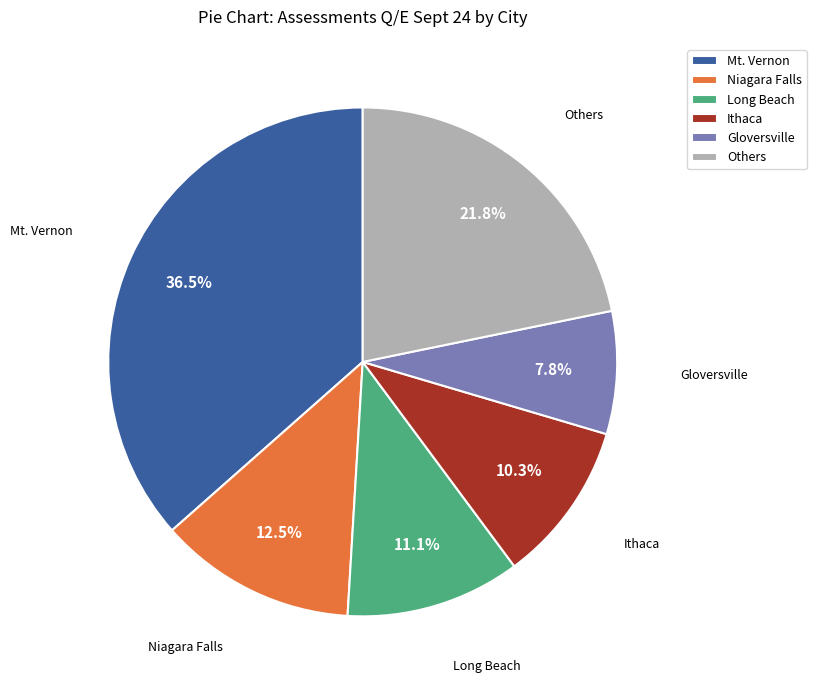

Count the number of slices in the pie.

6